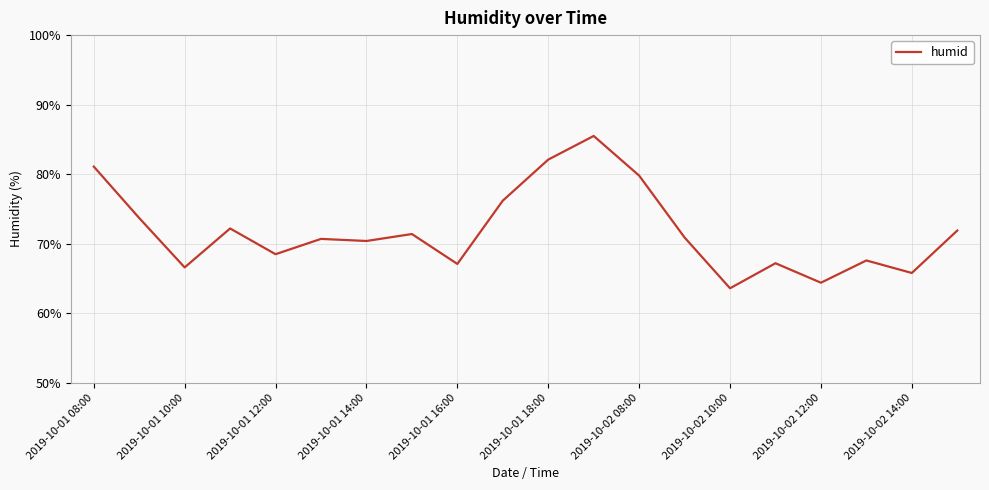

What is the difference between the maximum and minimum values?

21.9